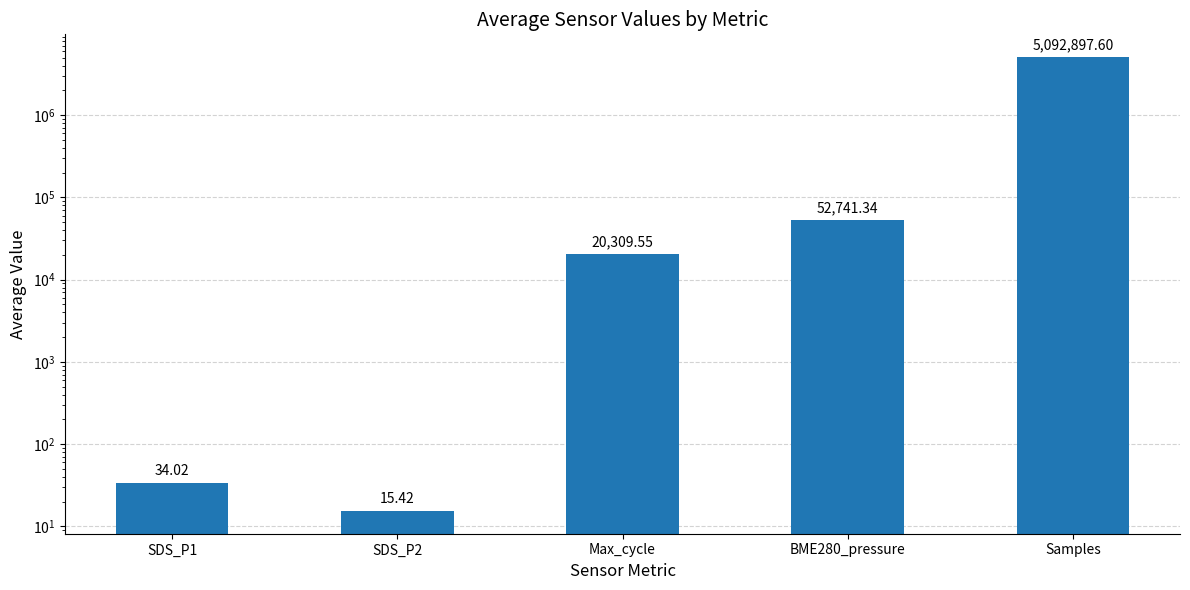

How many data points are less than 20309?

2